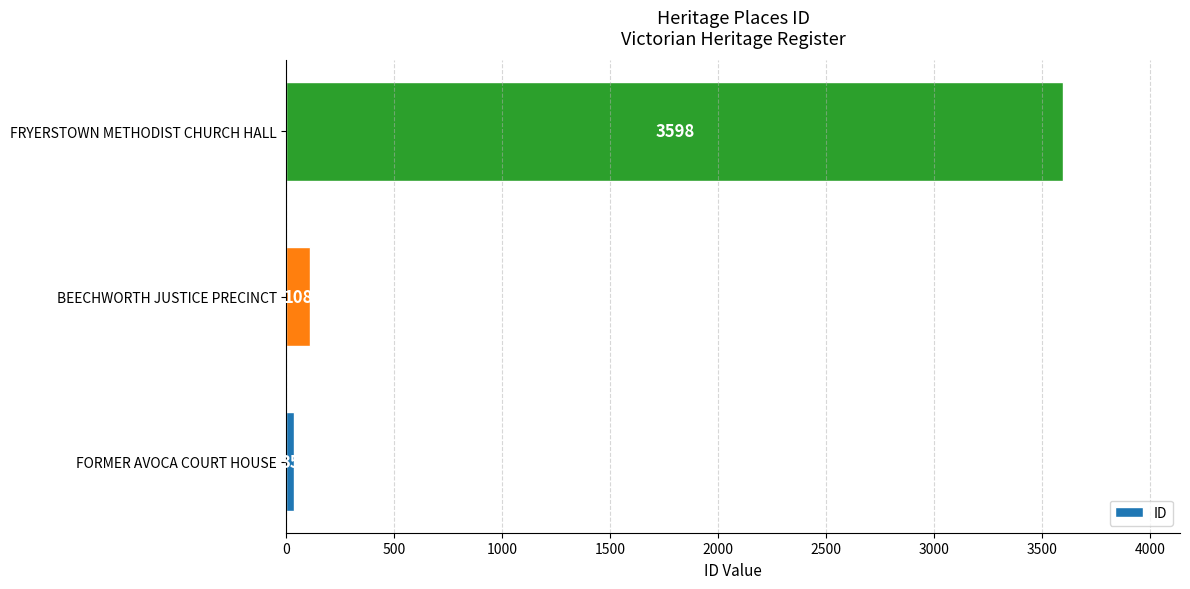

List the labels in order of value, smallest first.

FORMER AVOCA COURT HOUSE, BEECHWORTH JUSTICE PRECINCT, FRYERSTOWN METHODIST CHURCH HALL